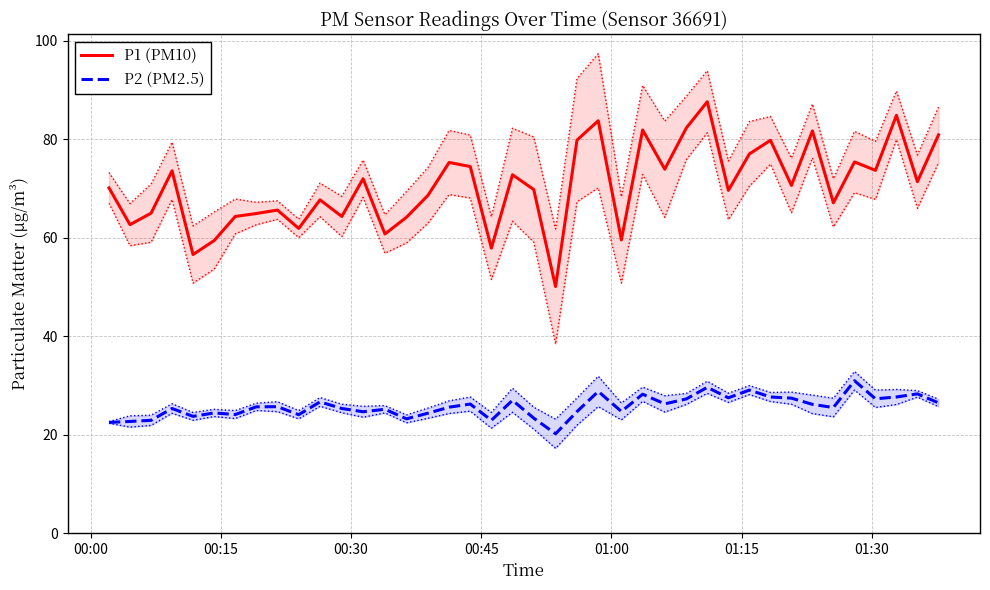

What is the highest value of the P2 (PM2.5) series?

31.0